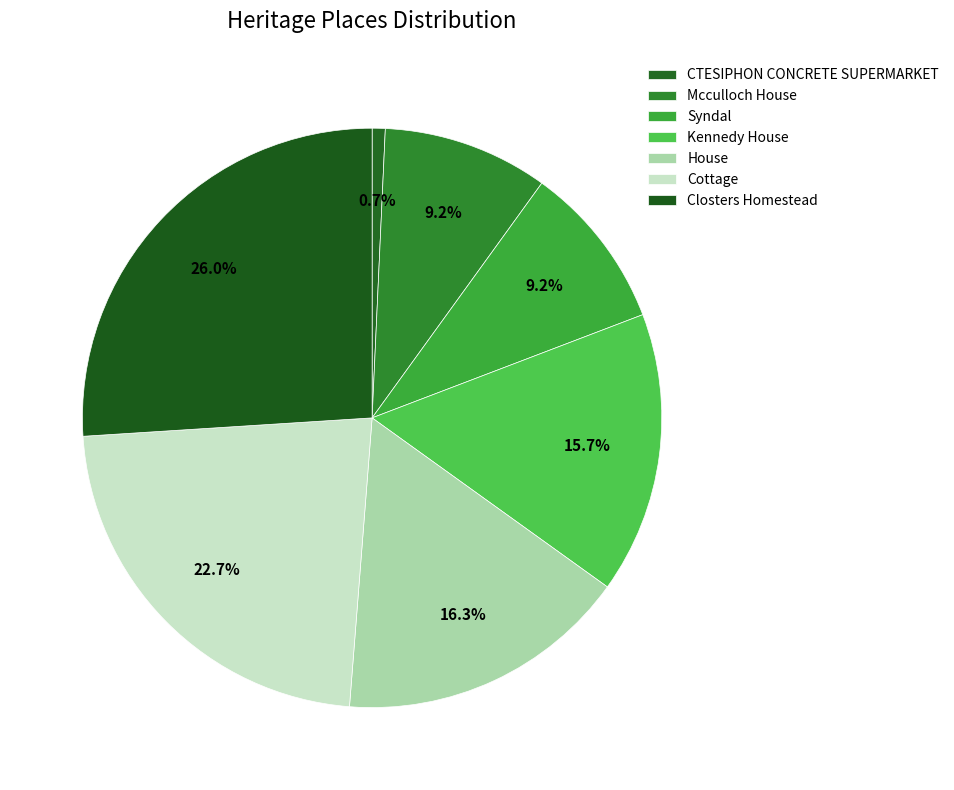

Count the number of slices in the pie.

7